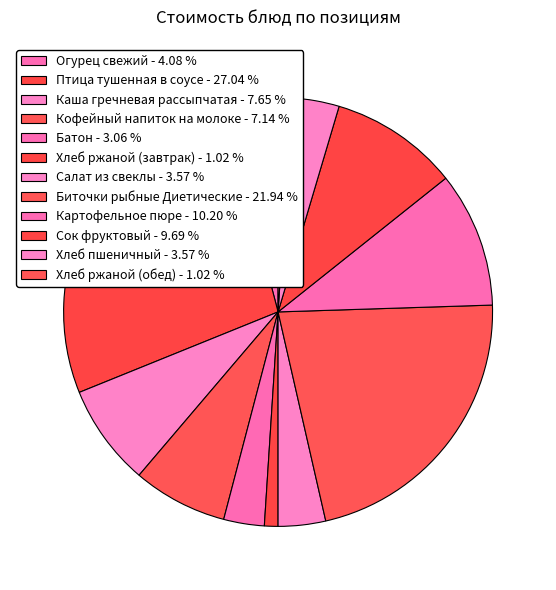

To the nearest percent, what is the difference between the Птица тушенная в соусе and Батон slice percentages?

24%